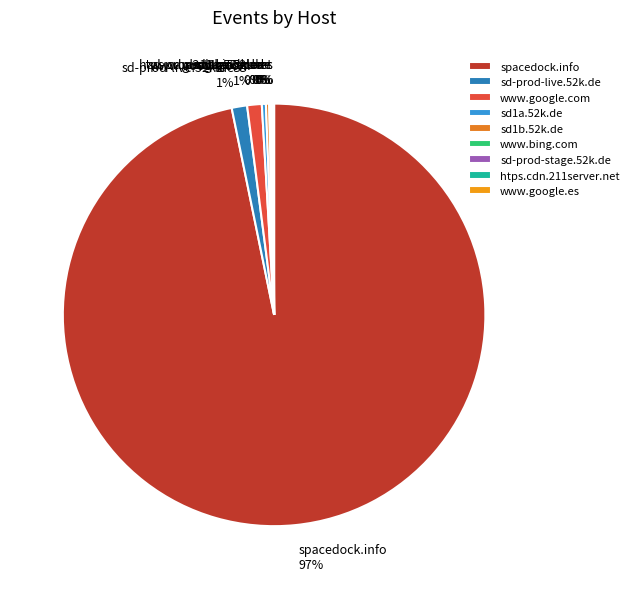

Which category has the biggest portion of the pie?

spacedock.info